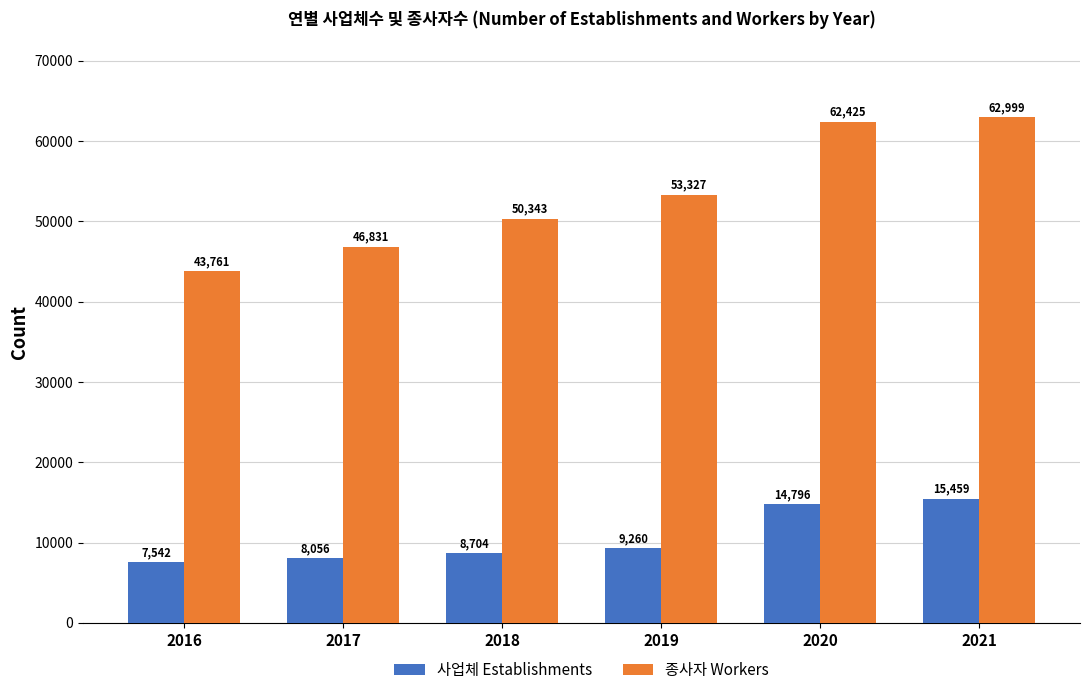

Between 2019 and 2021, which series saw the biggest shift?

종사자 Workers